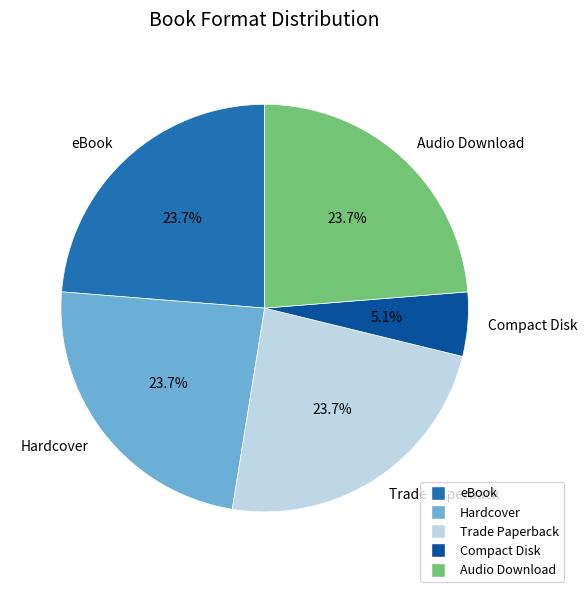

To the nearest percent, what percentage of the pie is Trade Paperback?

24%